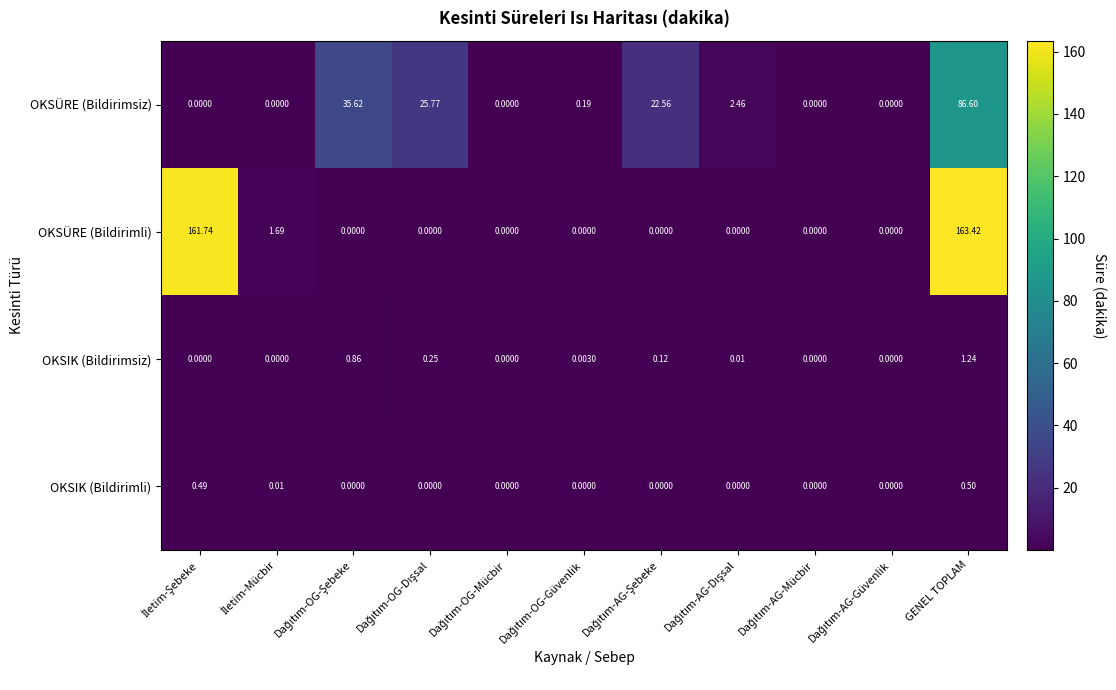

Which series has the widest spread of values?

OKSÜRE (Bildirimli)